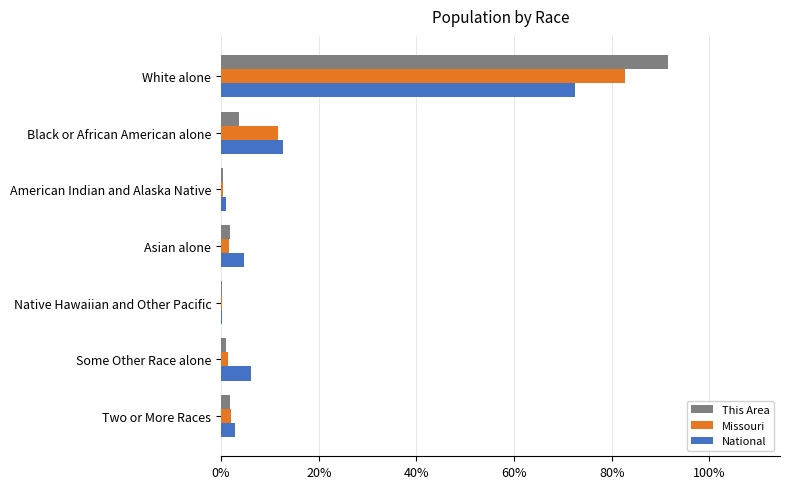

At which label does National reach its peak?

White alone